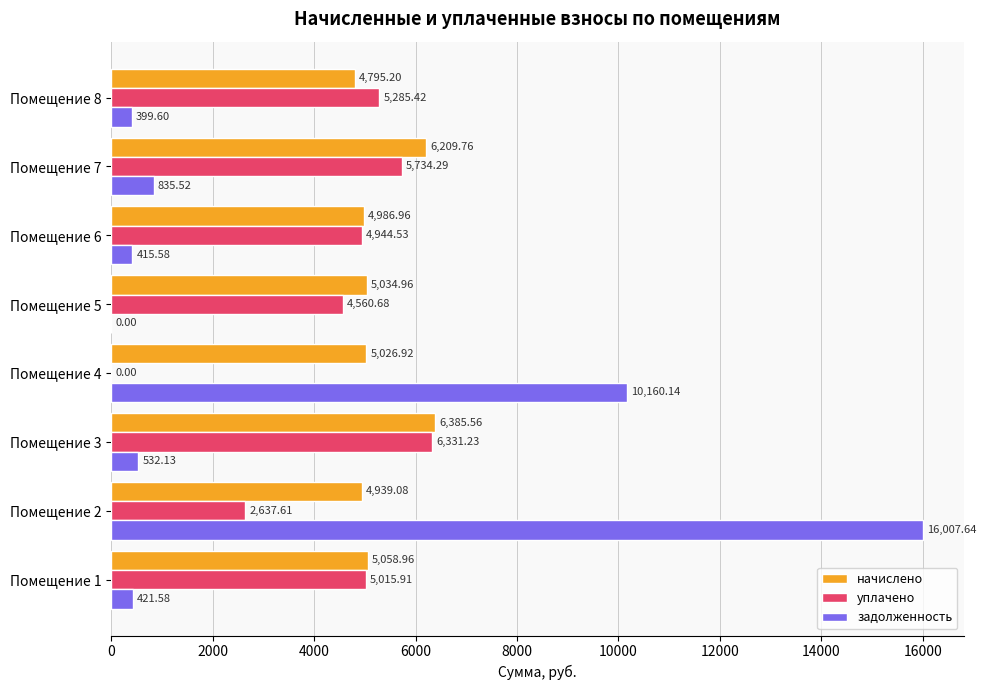

Count the number of categories in the chart.

8